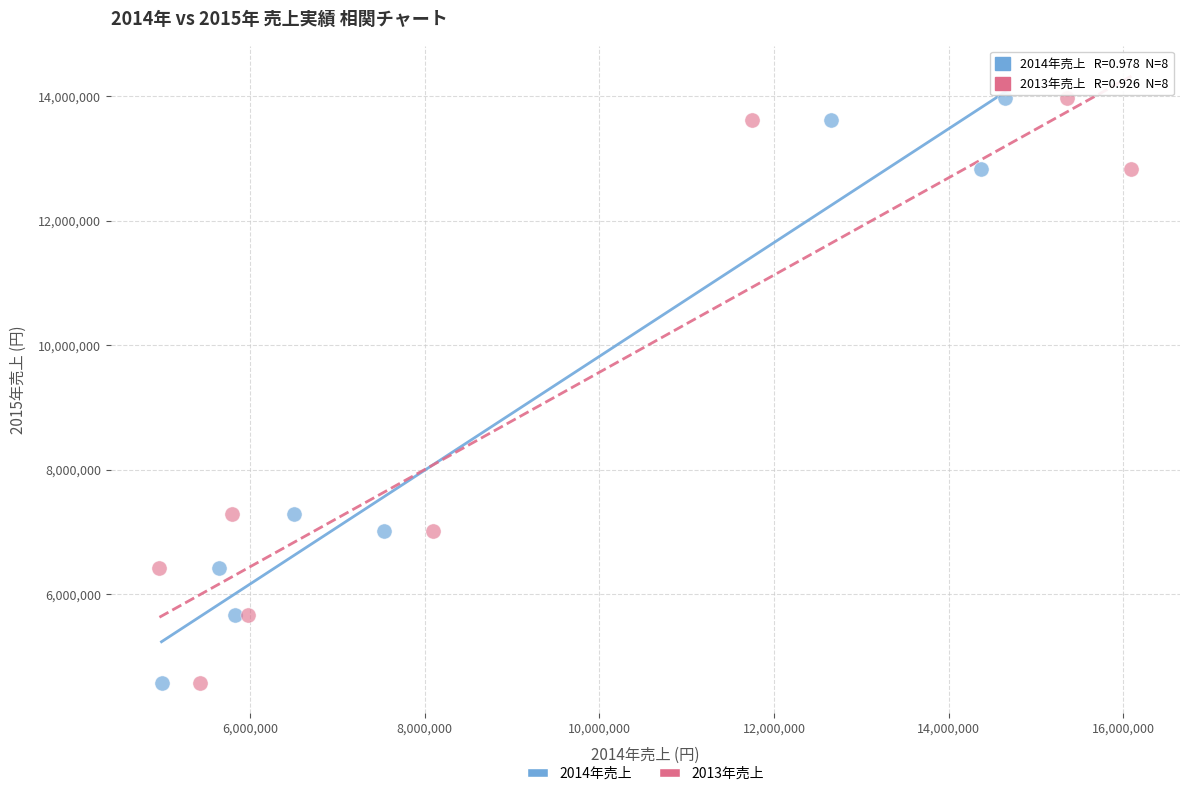

What are all the series names shown in the legend?

2014年売上, 2013年売上